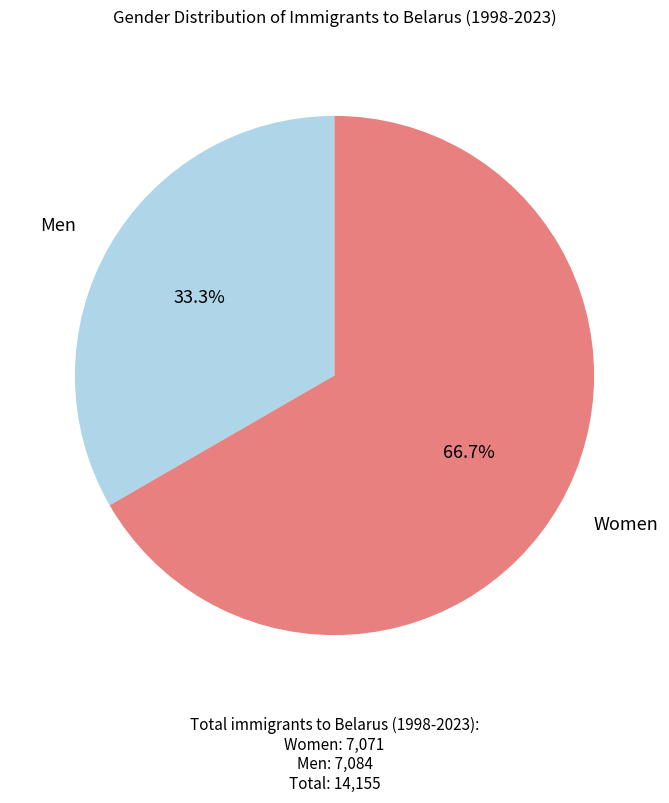

Does any single category account for the majority?

Yes